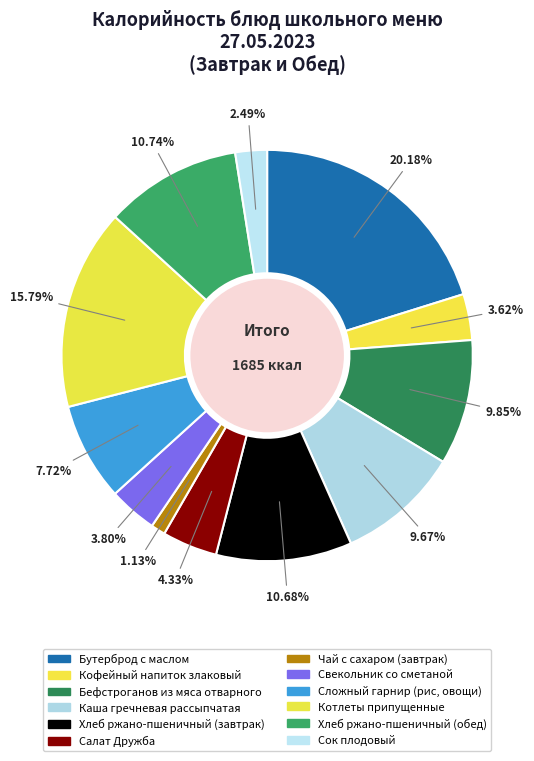

To the nearest percent, what is the difference between the largest and smallest slice percentages?

19%